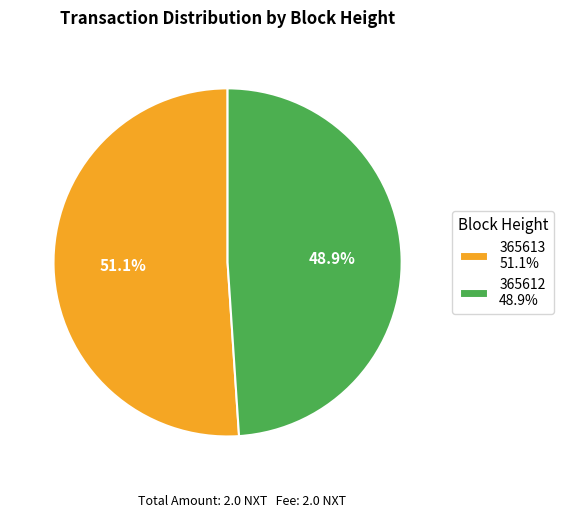

How much of the chart is everything except 365612?

51.1%